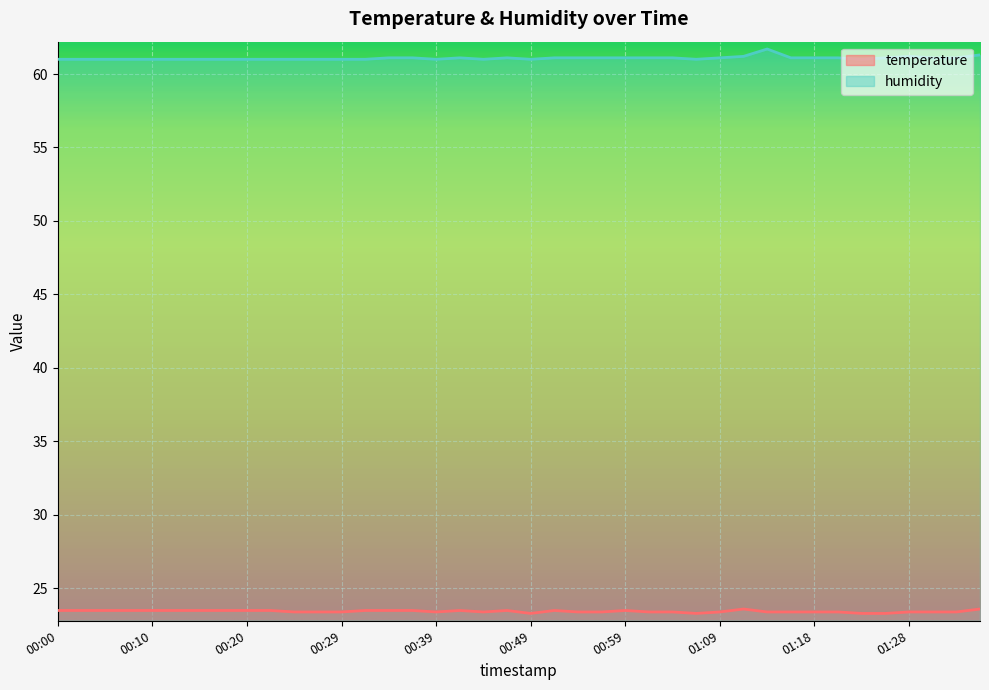

Reading left to right, list all the values displayed in this chart.

temperature: 23.5	23.5	23.5	23.5	23.5	23.5	23.5	23.5	23.5	23.5	23.4	23.4	23.4	23.5	23.5	23.5	23.4	23.5	23.4	23.5	23.3	23.5	23.4	23.4	23.5	23.4	23.4	23.3	23.4	23.6	23.4	23.4	23.4	23.4	23.3	23.3	23.4	23.4	23.4	23.6
humidity: 61.0	61.0	61.0	61.0	61.0	61.0	61.0	61.0	61.0	61.0	61.0	61.0	61.0	61.0	61.1	61.1	61.0	61.1	61.0	61.1	61.0	61.1	61.1	61.1	61.1	61.1	61.1	61.0	61.1	61.2	61.7	61.1	61.1	61.1	61.0	61.1	61.2	61.1	61.1	61.3